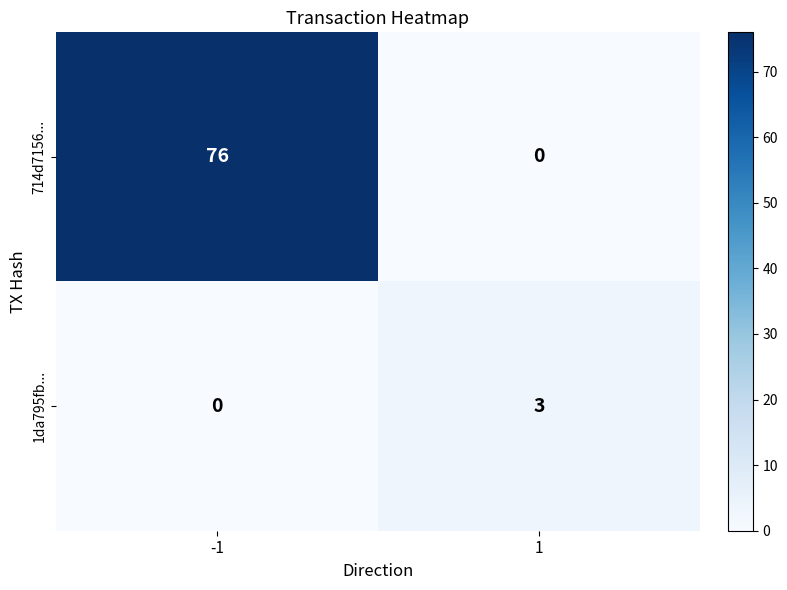

What is the maximum value shown in the chart?

76